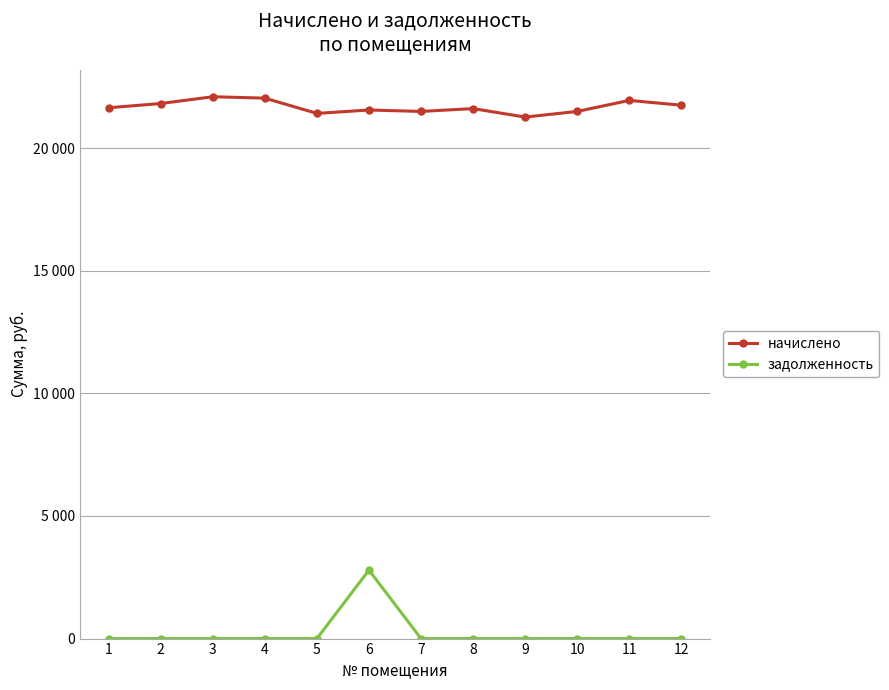

List the series in order of their peak value, lowest first.

задолженность, начислено